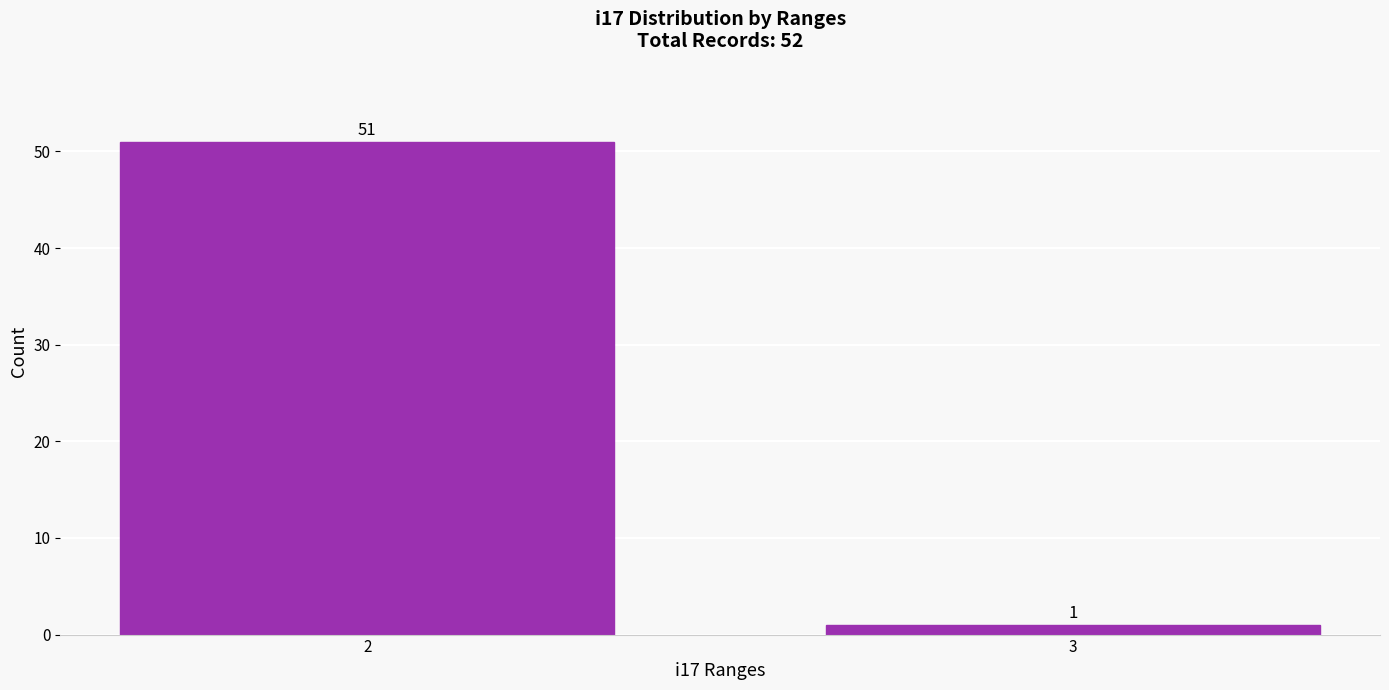

Reading left to right, transcribe all the data shown in this chart.

2=51	3=1